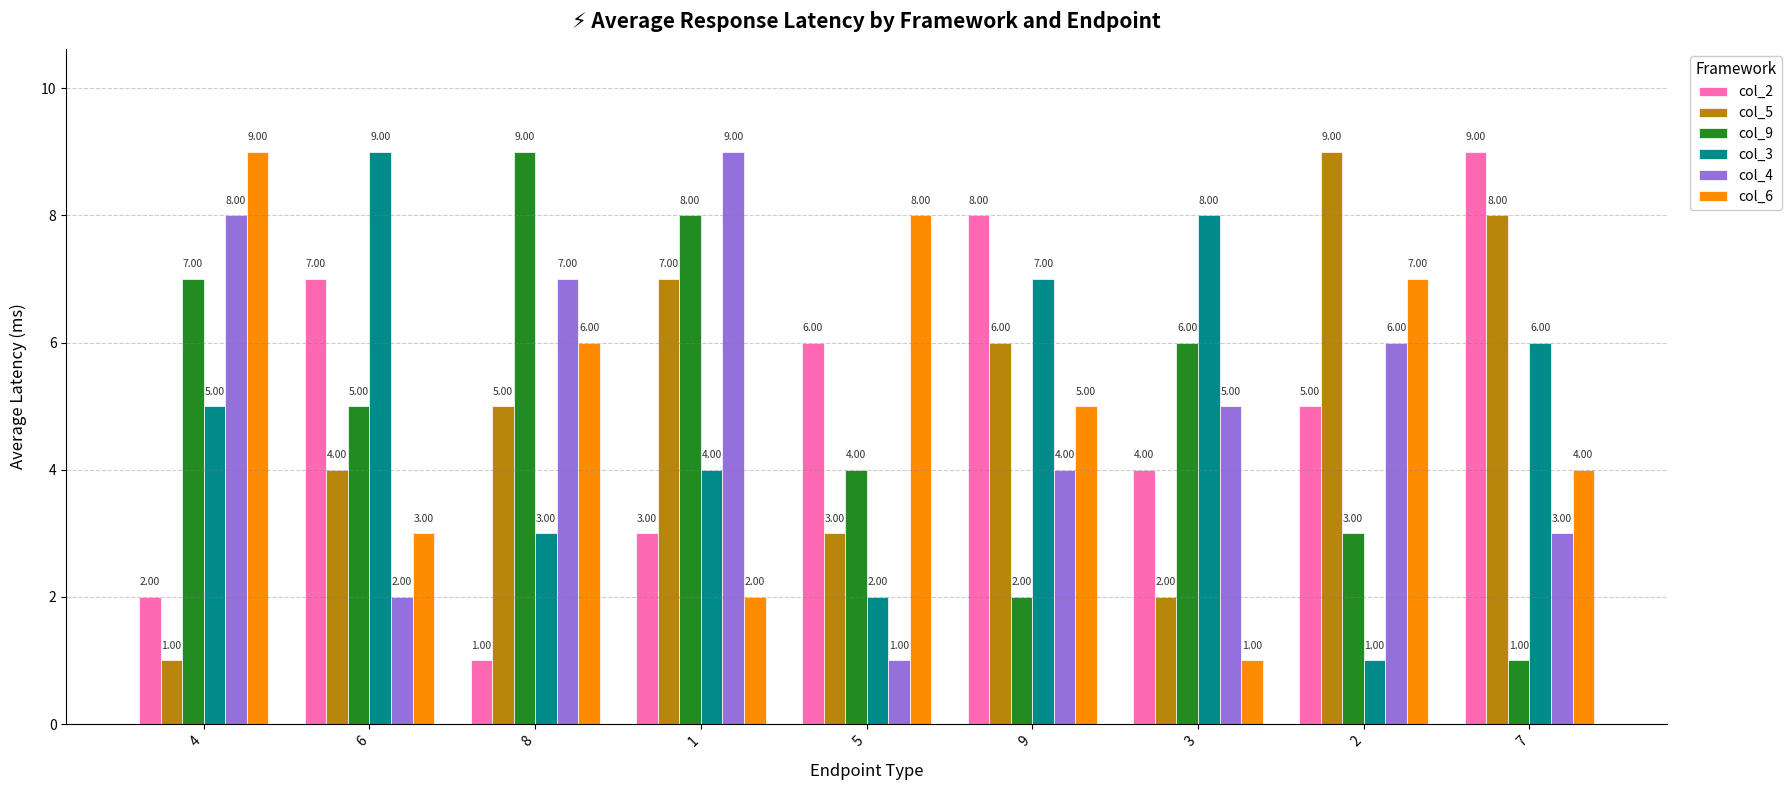

What is the value of the col_2 bar at the 3rd from the left?

1